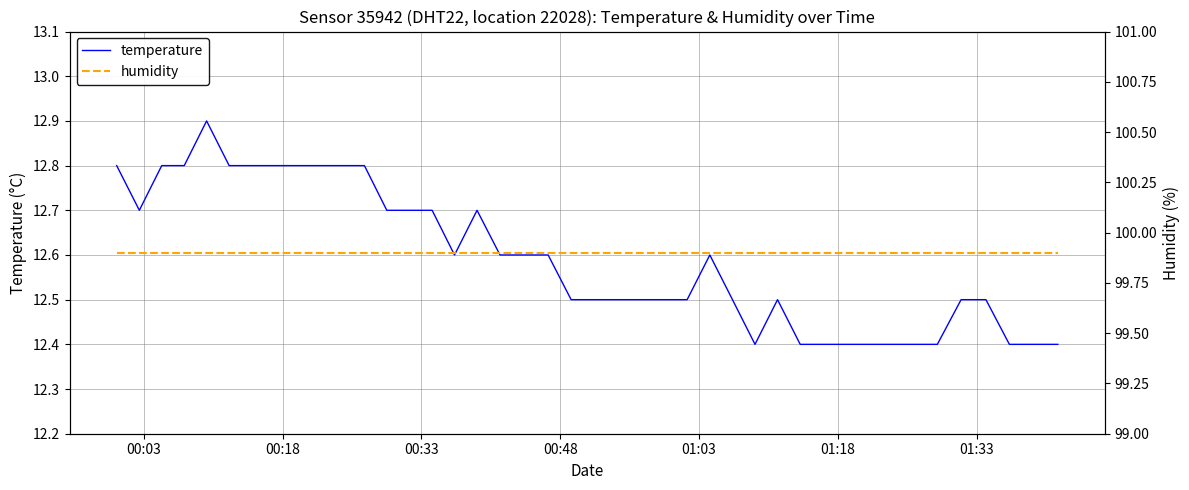

True or false: temperature has more than 2 points higher than both neighbors.

True